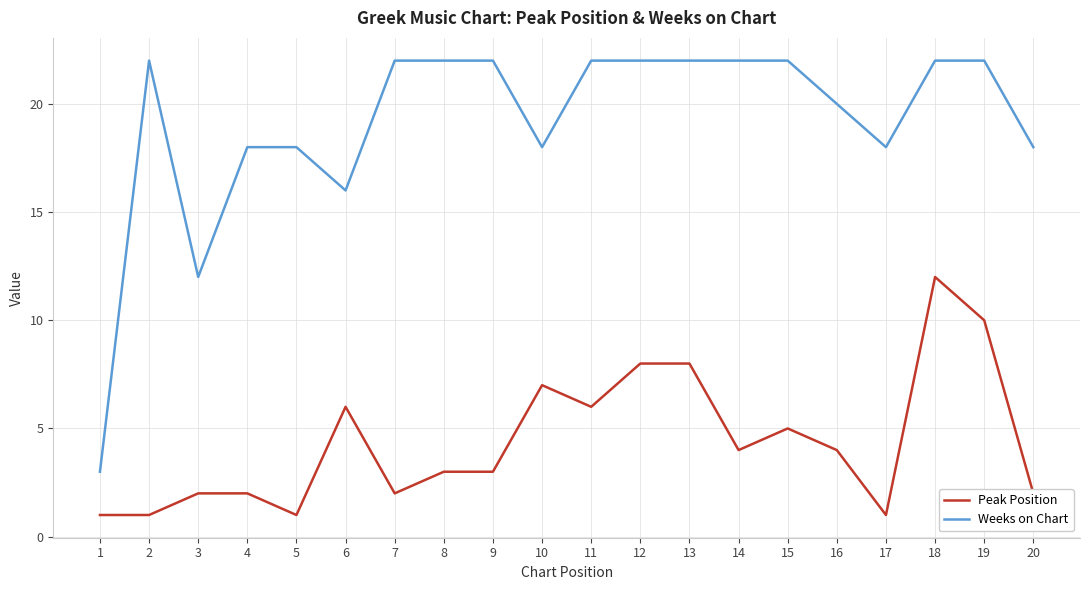

What is the greatest value displayed?

22